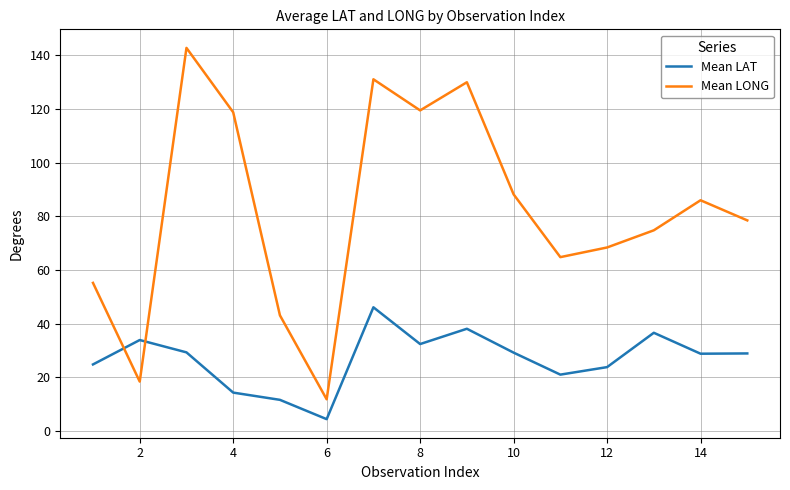

Which series has the widest spread of values?

Mean LONG